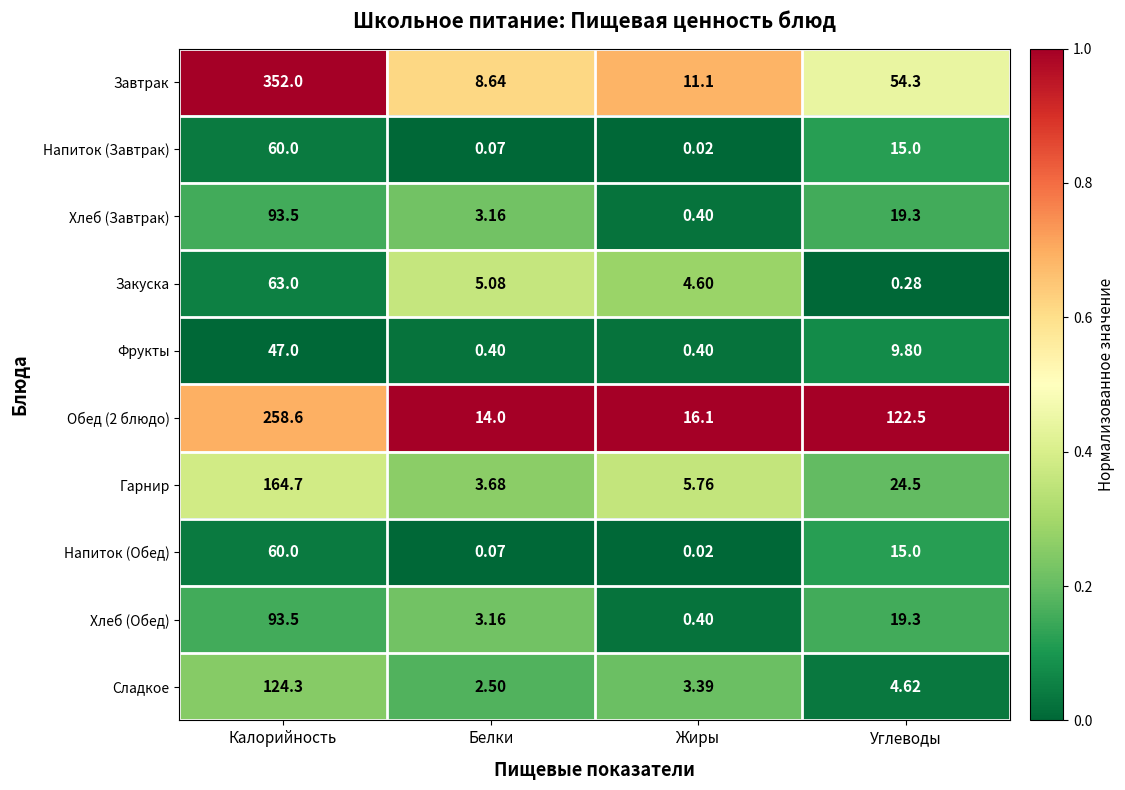

Where does the Завтрак series first go above 54?

Калорийность